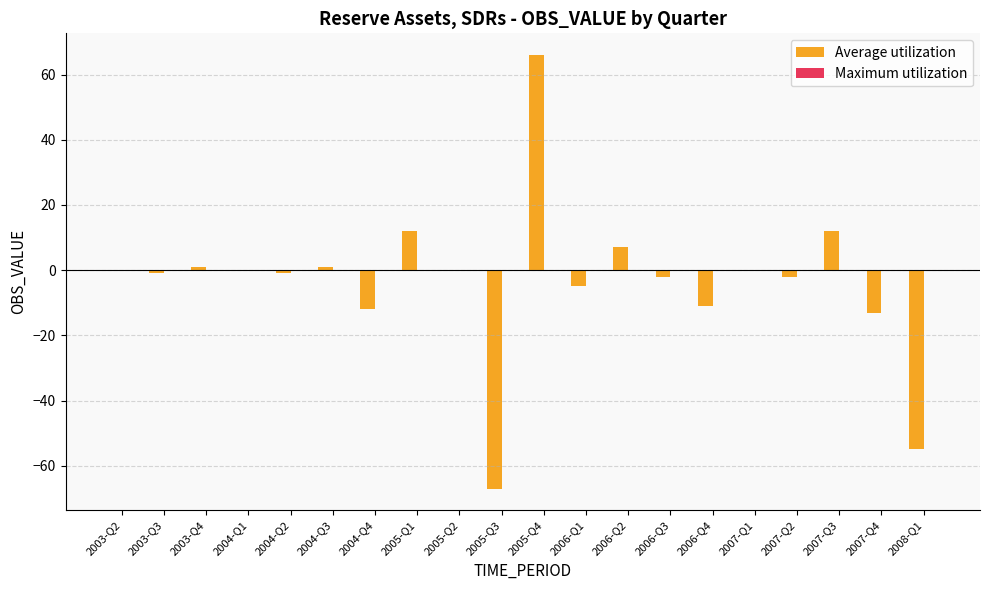

What is the sum of the values at 2005-Q2 and 2005-Q3?

-67